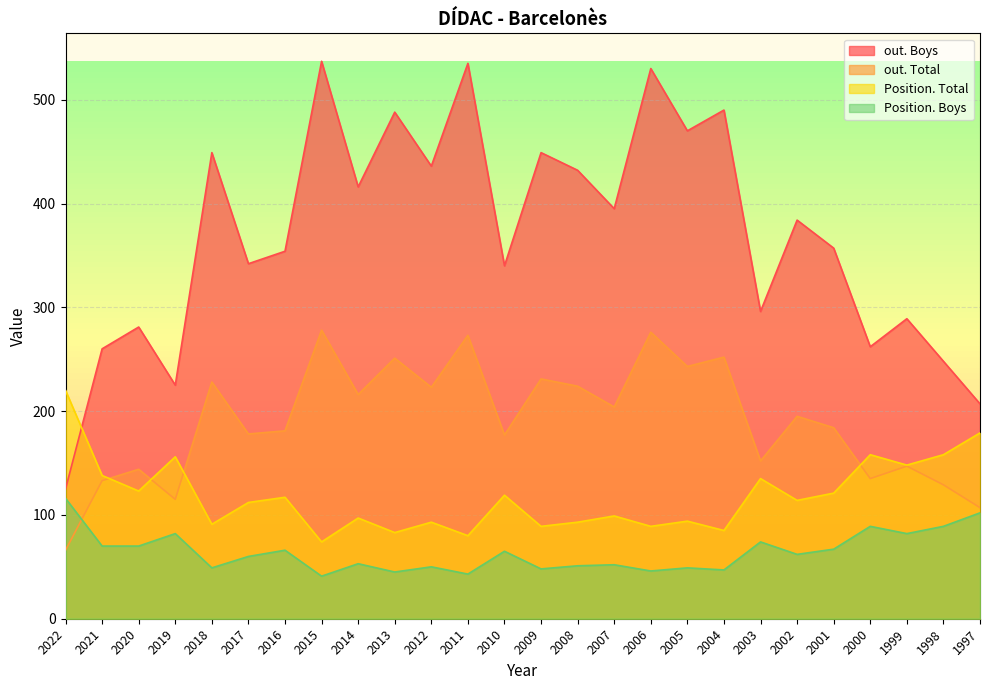

List the series in order of their peak value, highest first.

out. Boys, out. Total, Position. Total, Position. Boys